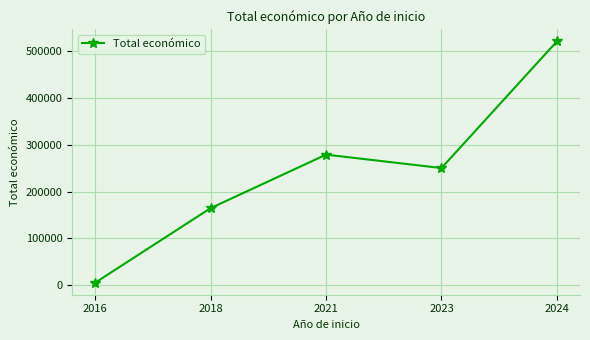

Does the chart have visible grid lines?

Yes